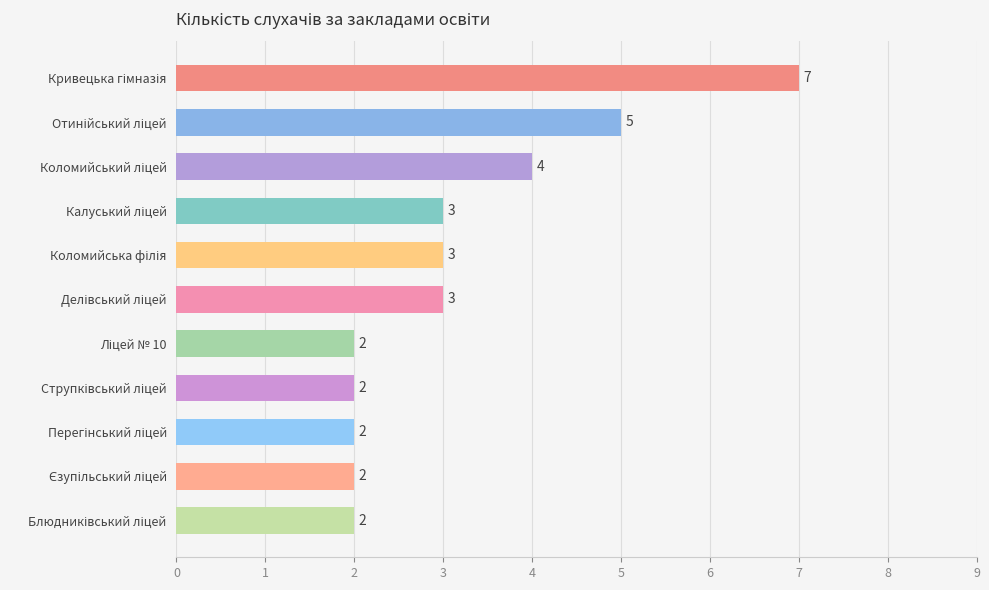

Count the values in the range 2 to 4.

9